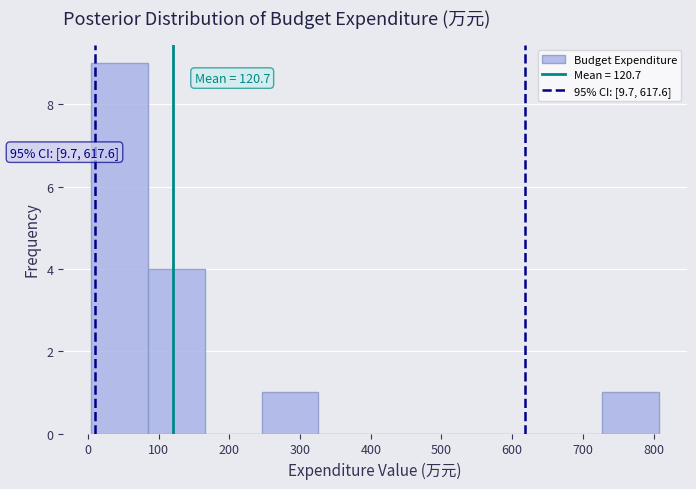

Over which range of the x-axis is the bar tallest?

0 to 90